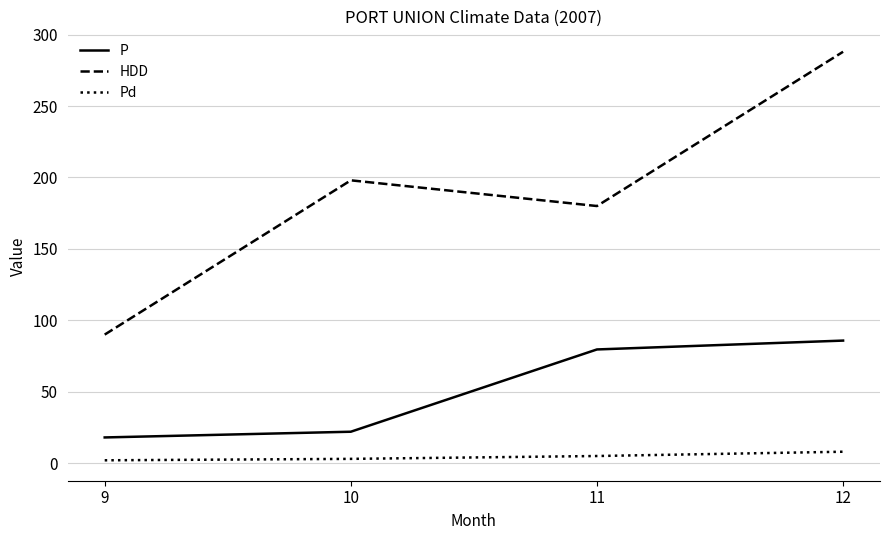

Is the value of P at 9 greater than the value of HDD at 9?

No